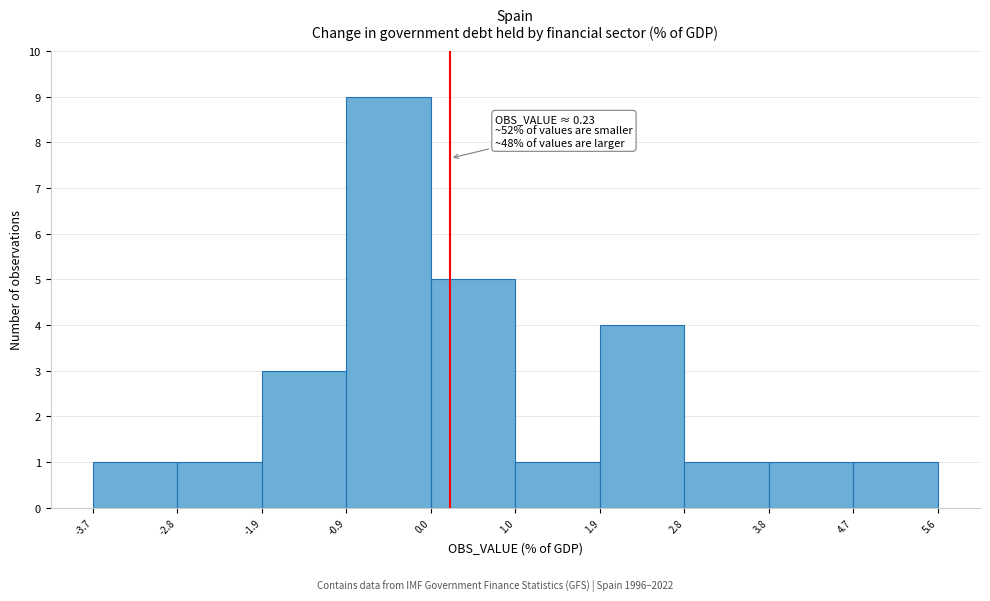

Which range on the x-axis has the tallest bar?

-0.9 to 0.0